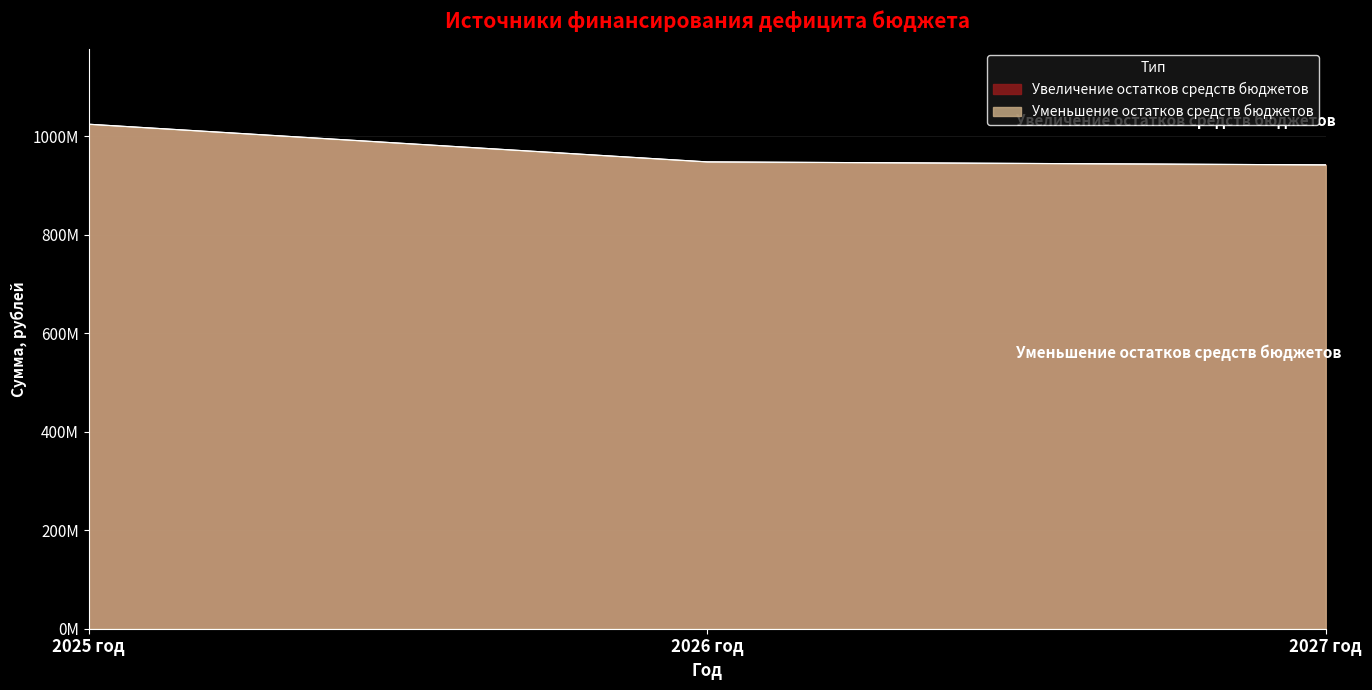

What is the difference between the Уменьшение остатков средств бюджетов values at 2025 год and 2027 год?

82592860.6